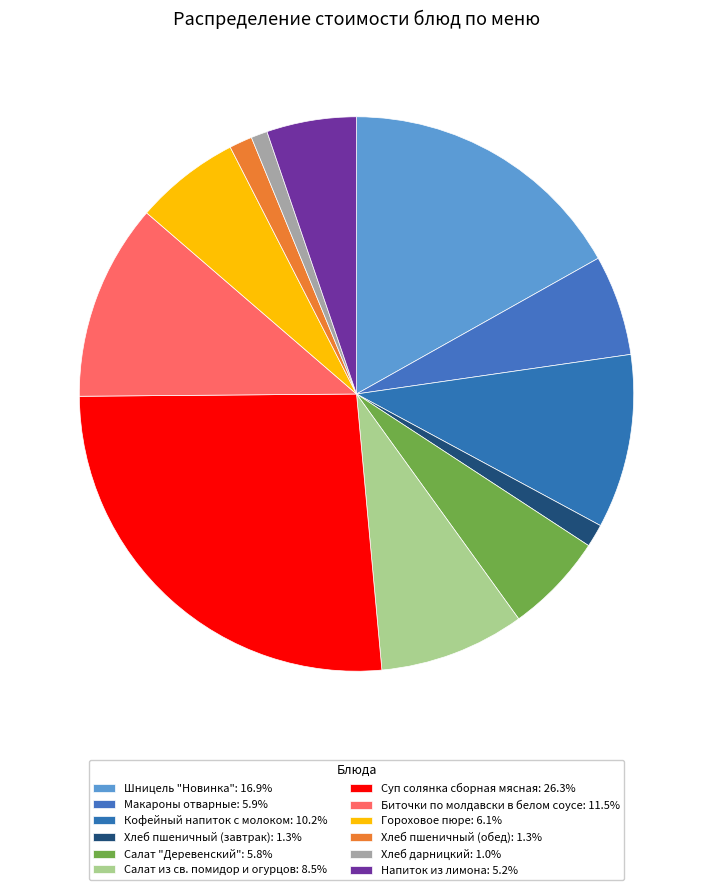

Does Салат "Деревенский" account for over 50% of the chart?

No